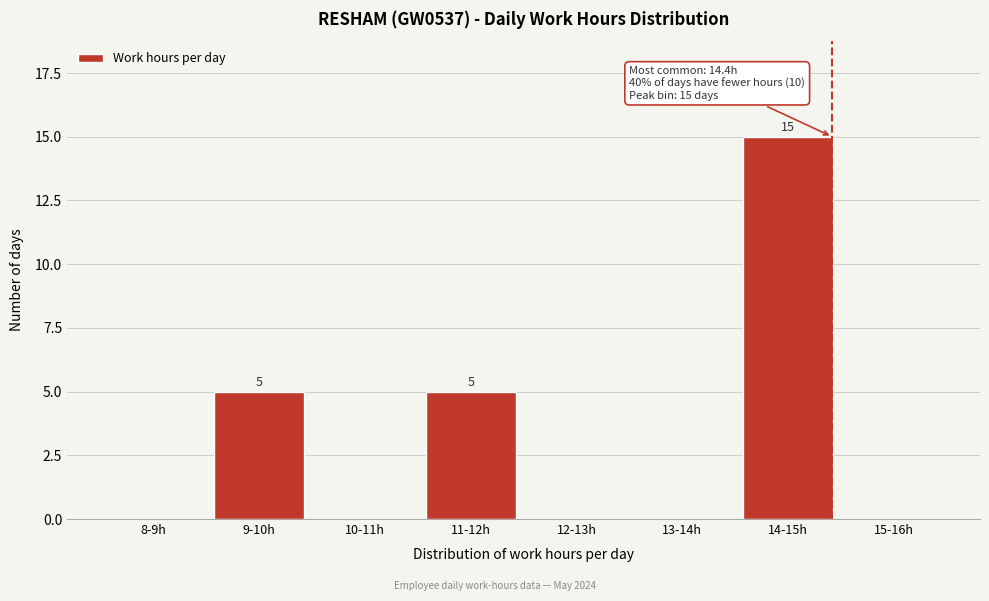

Reading left to right, transcribe all the data shown in this chart.

8-9h=0	9-10h=5	10-11h=0	11-12h=5	12-13h=0	13-14h=0	14-15h=15	15-16h=0